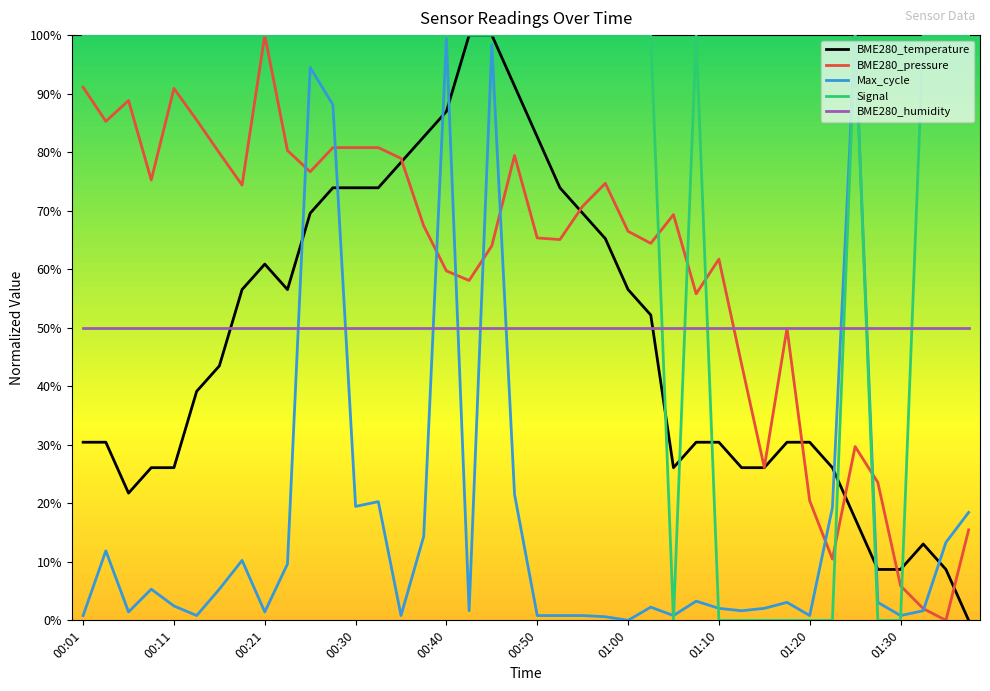

Which series has the largest total across all categories?

Signal